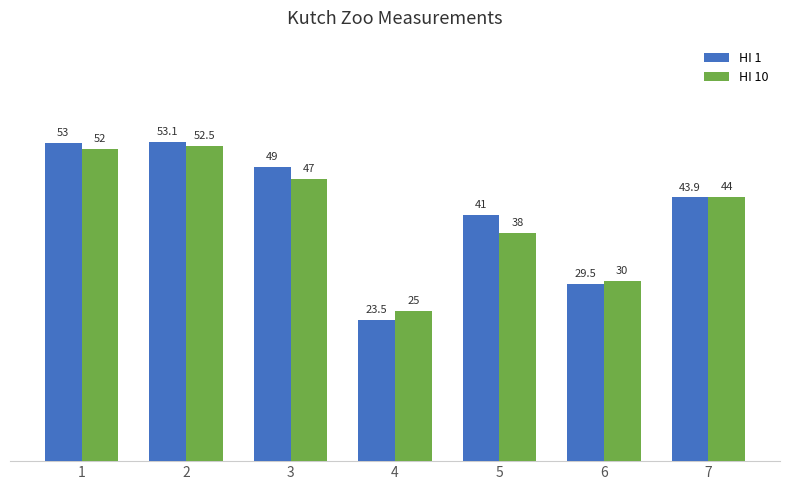

What is the sum of the HI 10 values at 1 and 4?

77.0